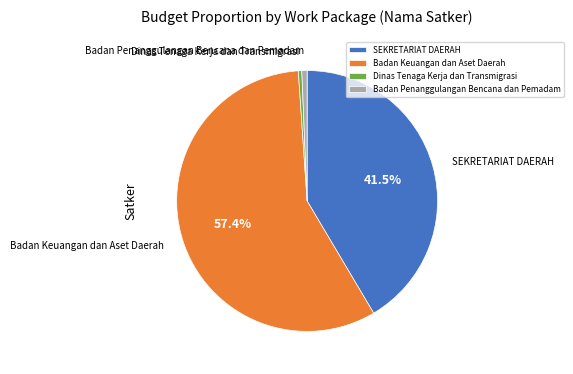

What portion of the pie excludes SEKRETARIAT DAERAH?

58.5%